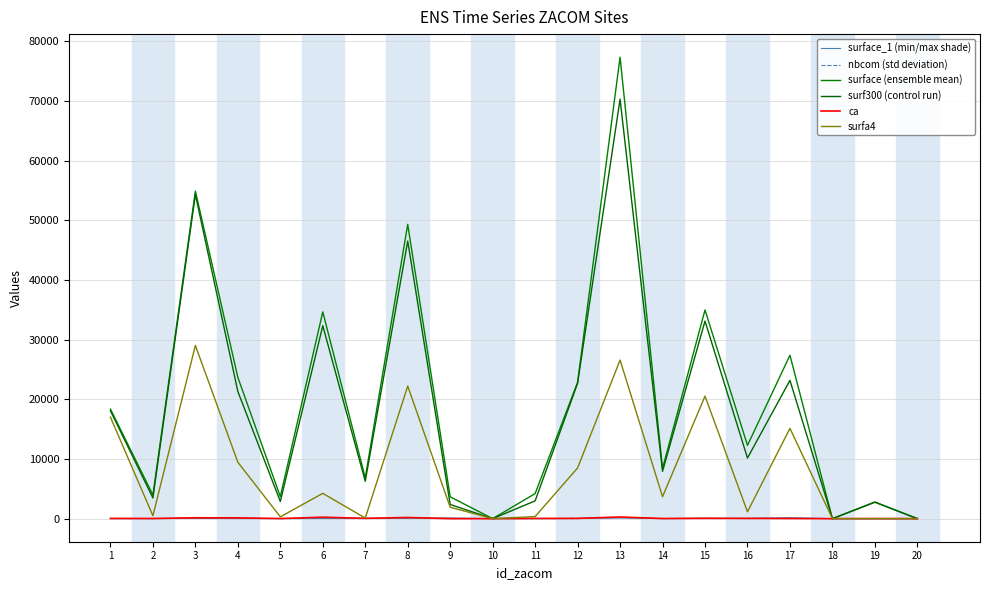

Does the chart display data point markers on the line(s)?

No